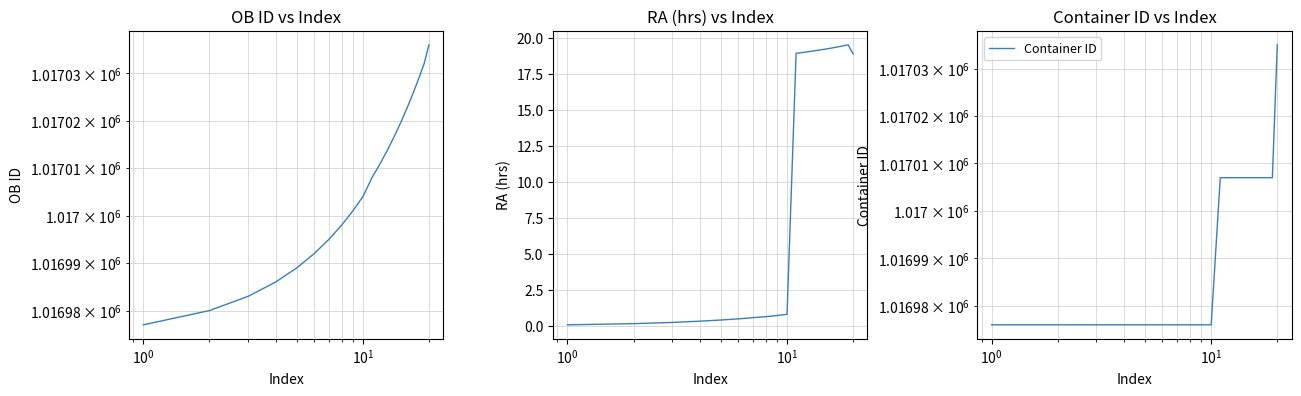

Rank the series by their maximum value, from highest to lowest.

OB ID, Container ID, RA (hrs)